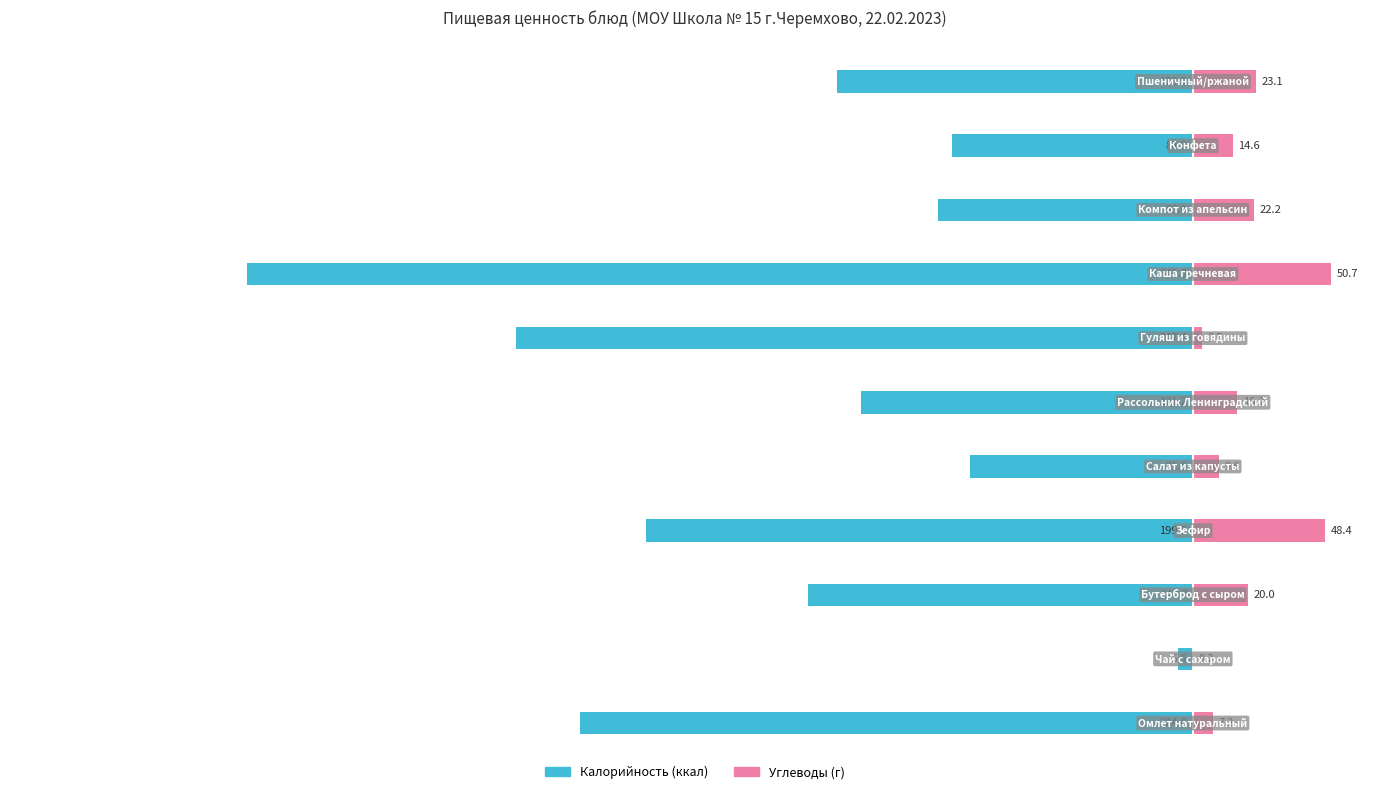

Reading left to right, transcribe all the data shown in this chart.

Калорийность: 0=-224.0	1=-5.6	2=-140.7	3=-199.8	4=-81.6	5=-121.2	6=-247.4	7=-345.8	8=-93.0	9=-88.0	10=-129.9
Углеводы: 0=7.2	1=0.2	2=20.0	3=48.4	4=9.6	5=16.2	6=3.5	7=50.7	8=22.2	9=14.6	10=23.1